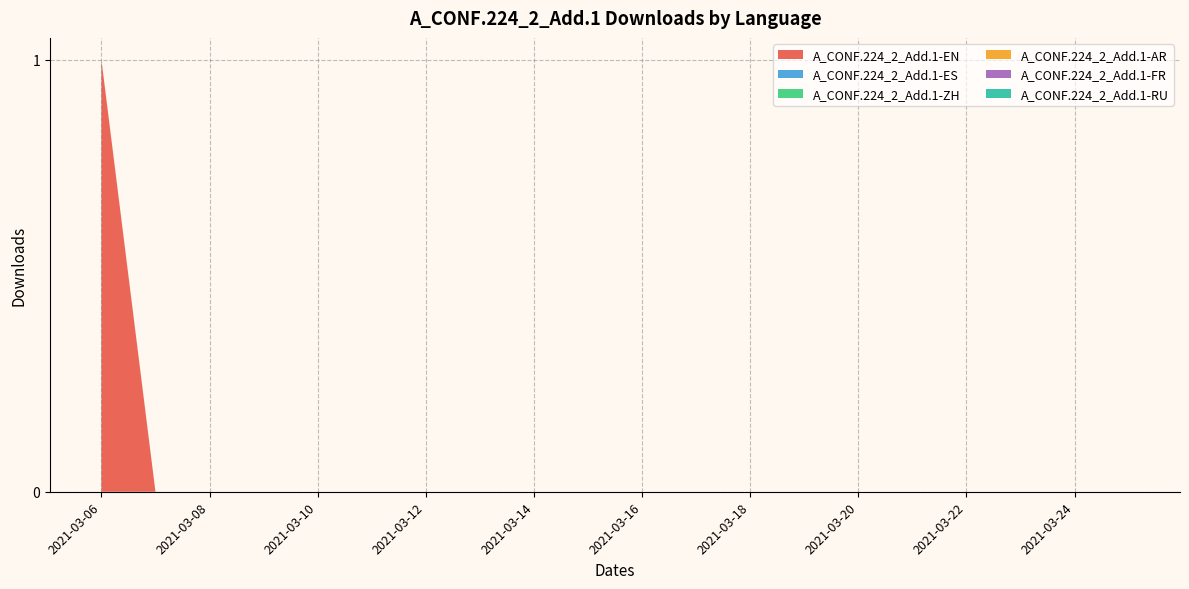

Reading left to right, extract all data points from this chart.

A_CONF.224_2_Add.1-EN: 2021-03-06=1	2021-03-07=0	2021-03-08=0	2021-03-09=0	2021-03-10=0	2021-03-11=0	2021-03-12=0	2021-03-13=0	2021-03-14=0	2021-03-15=0	2021-03-16=0	2021-03-17=0	2021-03-18=0	2021-03-19=0	2021-03-20=0	2021-03-21=0	2021-03-22=0	2021-03-23=0	2021-03-24=0	2021-03-25=0
A_CONF.224_2_Add.1-ES: 2021-03-06=0	2021-03-07=0	2021-03-08=0	2021-03-09=0	2021-03-10=0	2021-03-11=0	2021-03-12=0	2021-03-13=0	2021-03-14=0	2021-03-15=0	2021-03-16=0	2021-03-17=0	2021-03-18=0	2021-03-19=0	2021-03-20=0	2021-03-21=0	2021-03-22=0	2021-03-23=0	2021-03-24=0	2021-03-25=0
A_CONF.224_2_Add.1-ZH: 2021-03-06=0	2021-03-07=0	2021-03-08=0	2021-03-09=0	2021-03-10=0	2021-03-11=0	2021-03-12=0	2021-03-13=0	2021-03-14=0	2021-03-15=0	2021-03-16=0	2021-03-17=0	2021-03-18=0	2021-03-19=0	2021-03-20=0	2021-03-21=0	2021-03-22=0	2021-03-23=0	2021-03-24=0	2021-03-25=0
A_CONF.224_2_Add.1-AR: 2021-03-06=0	2021-03-07=0	2021-03-08=0	2021-03-09=0	2021-03-10=0	2021-03-11=0	2021-03-12=0	2021-03-13=0	2021-03-14=0	2021-03-15=0	2021-03-16=0	2021-03-17=0	2021-03-18=0	2021-03-19=0	2021-03-20=0	2021-03-21=0	2021-03-22=0	2021-03-23=0	2021-03-24=0	2021-03-25=0
A_CONF.224_2_Add.1-FR: 2021-03-06=0	2021-03-07=0	2021-03-08=0	2021-03-09=0	2021-03-10=0	2021-03-11=0	2021-03-12=0	2021-03-13=0	2021-03-14=0	2021-03-15=0	2021-03-16=0	2021-03-17=0	2021-03-18=0	2021-03-19=0	2021-03-20=0	2021-03-21=0	2021-03-22=0	2021-03-23=0	2021-03-24=0	2021-03-25=0
A_CONF.224_2_Add.1-RU: 2021-03-06=0	2021-03-07=0	2021-03-08=0	2021-03-09=0	2021-03-10=0	2021-03-11=0	2021-03-12=0	2021-03-13=0	2021-03-14=0	2021-03-15=0	2021-03-16=0	2021-03-17=0	2021-03-18=0	2021-03-19=0	2021-03-20=0	2021-03-21=0	2021-03-22=0	2021-03-23=0	2021-03-24=0	2021-03-25=0